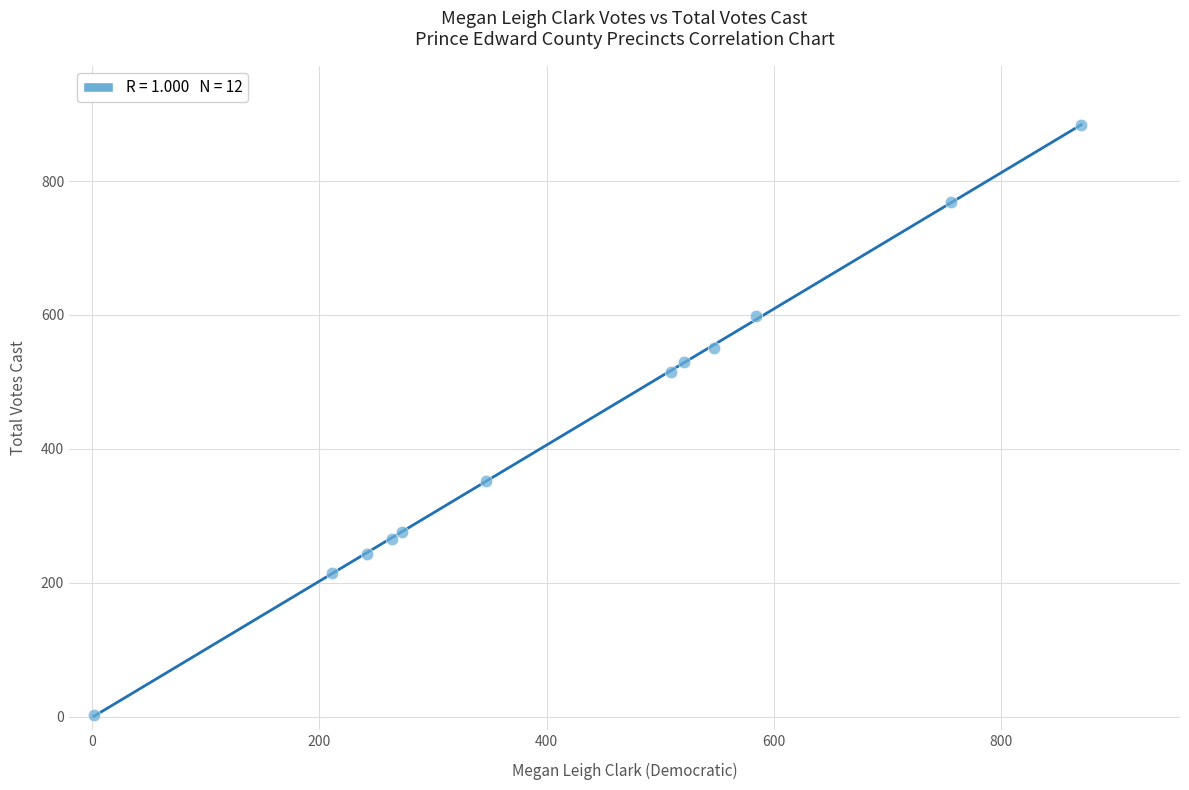

What Y value in the scatter plot is closest to 443?

515